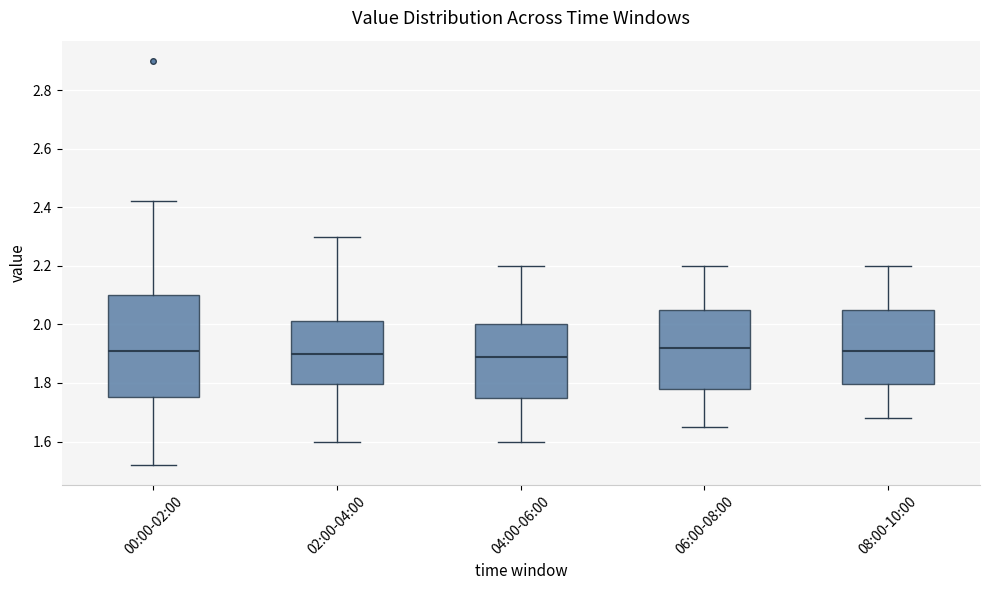

Reading left to right, transcribe this box plot: for each box, give where its median line is, the range the box spans, and where its two whiskers end, as read against the y-axis. The values are not printed on the chart, so give them approximately, as read against the axis.

00:00-02:00: median 1.92, box 1.76 to 2.10, whiskers 1.52 to 2.42
02:00-04:00: median 1.90, box 1.80 to 2.02, whiskers 1.60 to 2.30
04:00-06:00: median 1.90, box 1.76 to 2.00, whiskers 1.60 to 2.20
06:00-08:00: median 1.92, box 1.78 to 2.06, whiskers 1.66 to 2.20
08:00-10:00: median 1.92, box 1.80 to 2.06, whiskers 1.68 to 2.20